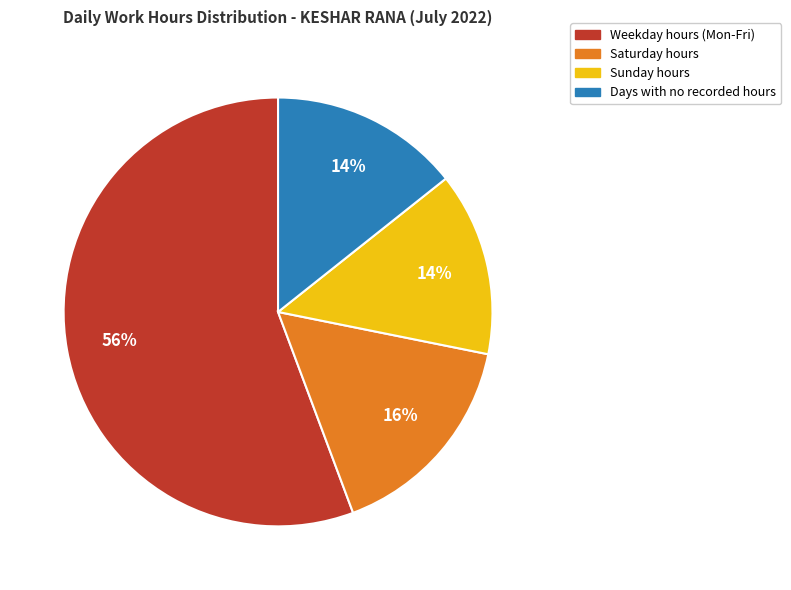

To the nearest percent, what is the average slice percentage?

25%